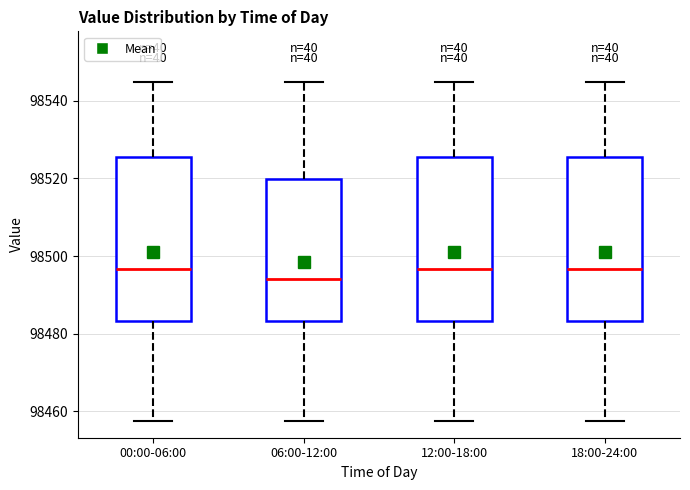

Reading left to right, transcribe this box plot: for each box, give where its median line is, the range the box spans, and where its two whiskers end, as read against the y-axis. The values are not printed on the chart, so give them approximately, as read against the axis.

00:00-06:00: median 98496, box 98484 to 98526, whiskers 98458 to 98544
06:00-12:00: median 98494, box 98484 to 98520, whiskers 98458 to 98544
12:00-18:00: median 98496, box 98484 to 98526, whiskers 98458 to 98544
18:00-24:00: median 98496, box 98484 to 98526, whiskers 98458 to 98544